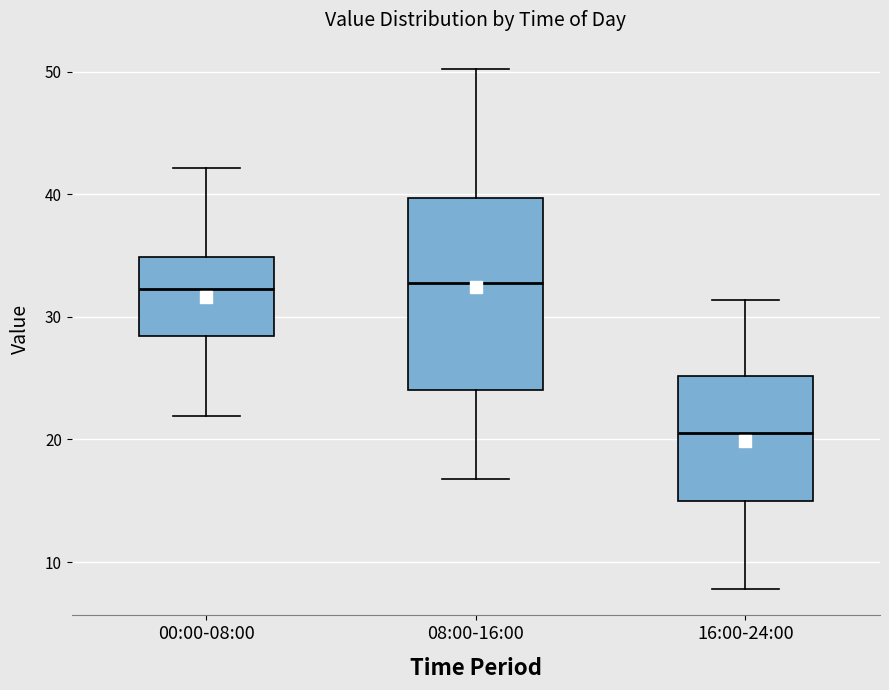

Where is the lower edge of the box for 08:00-16:00 on the y-axis? The values are not printed on the chart, so give them approximately, as read against the axis.

24